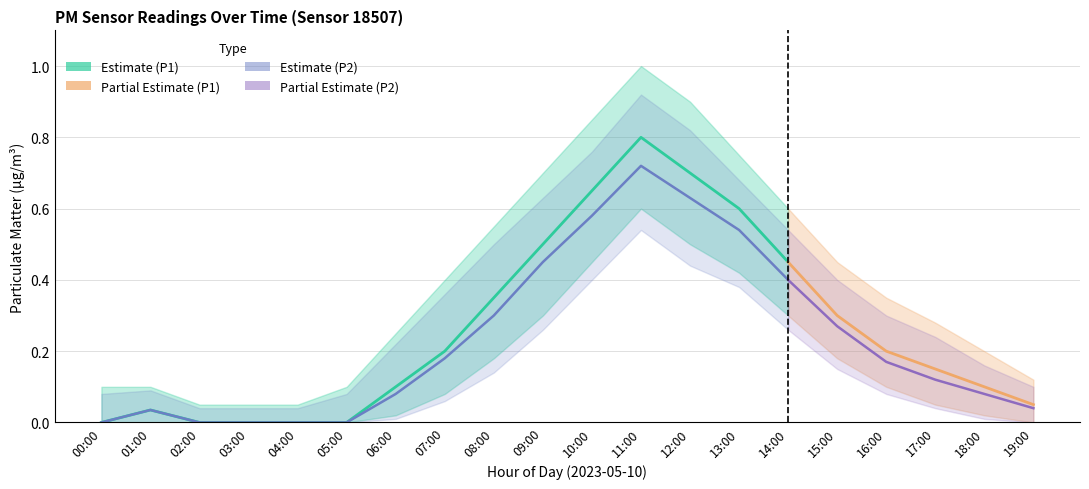

True or false: P1_lower has a value of 0.4 at 05:00.

False